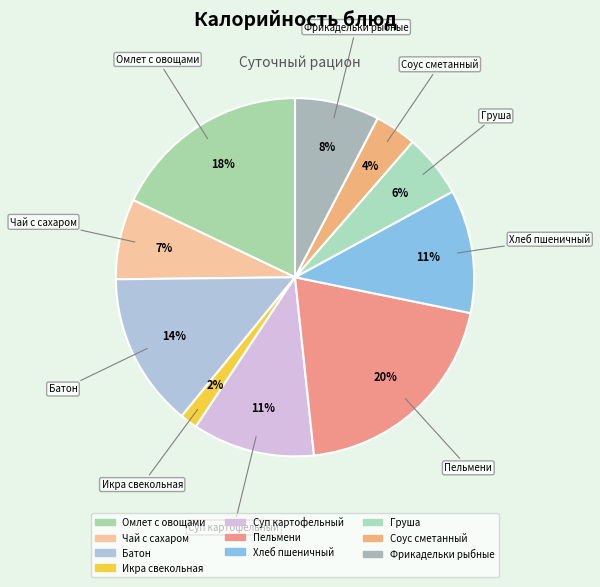

What is the change in value from Суп картофельный to Соус сметанный?

-60